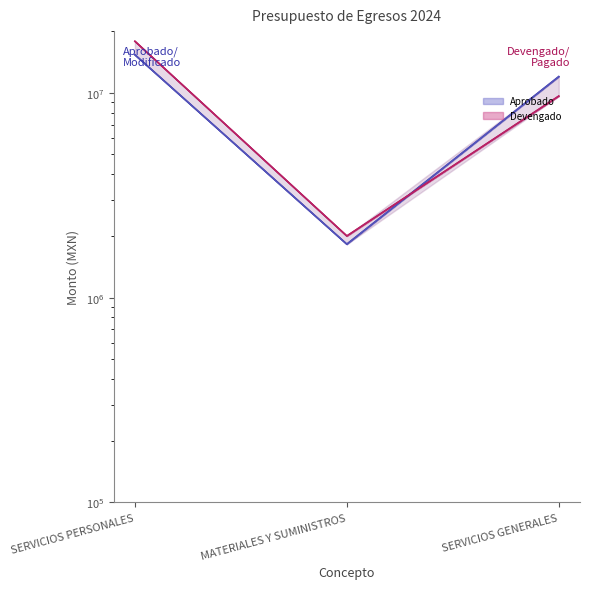

At which category is the sum across all series the highest?

SERVICIOS PERSONALES